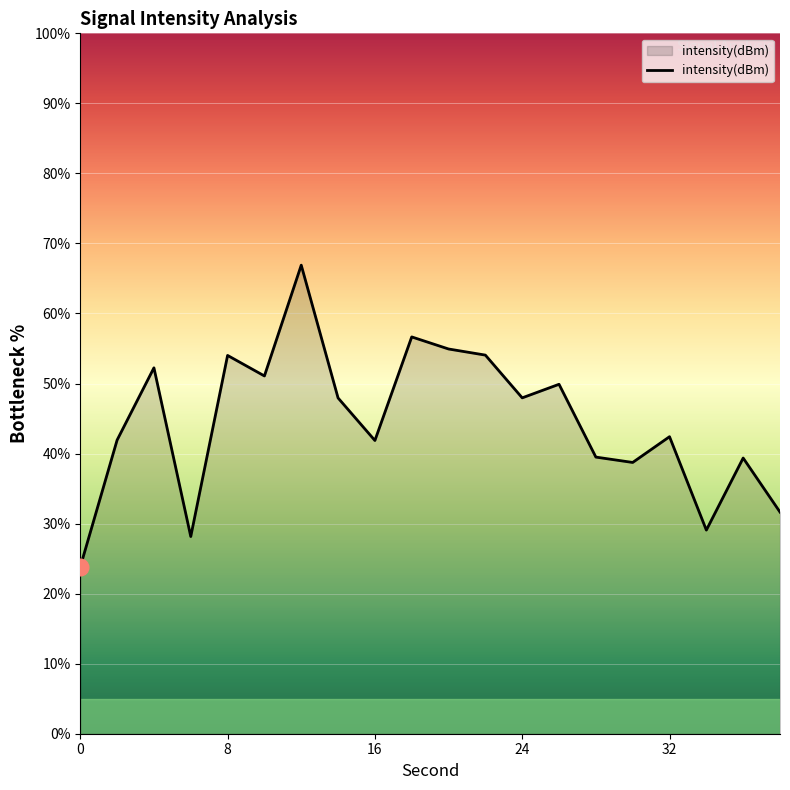

What is the difference between the maximum and minimum values?

43.1